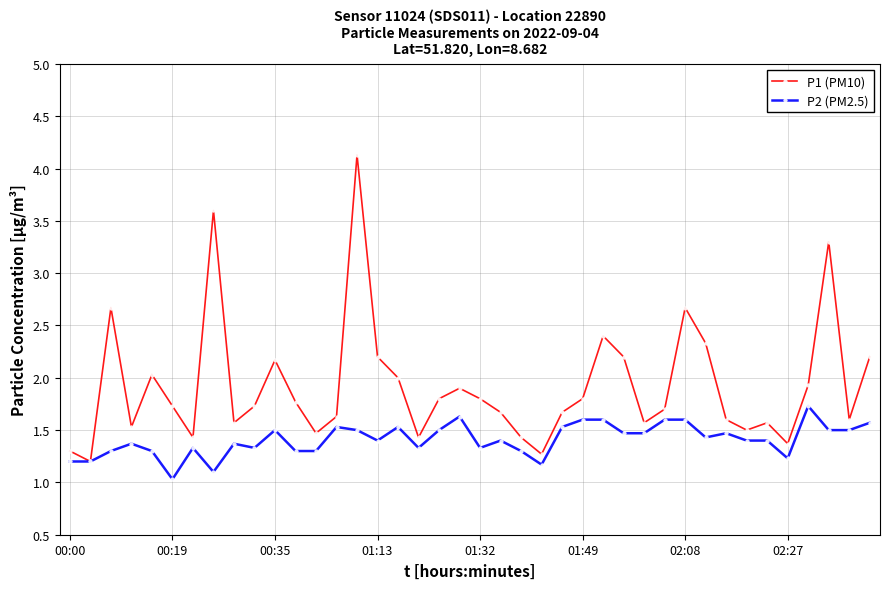

Which series has the largest total across all categories?

P1 (PM10)